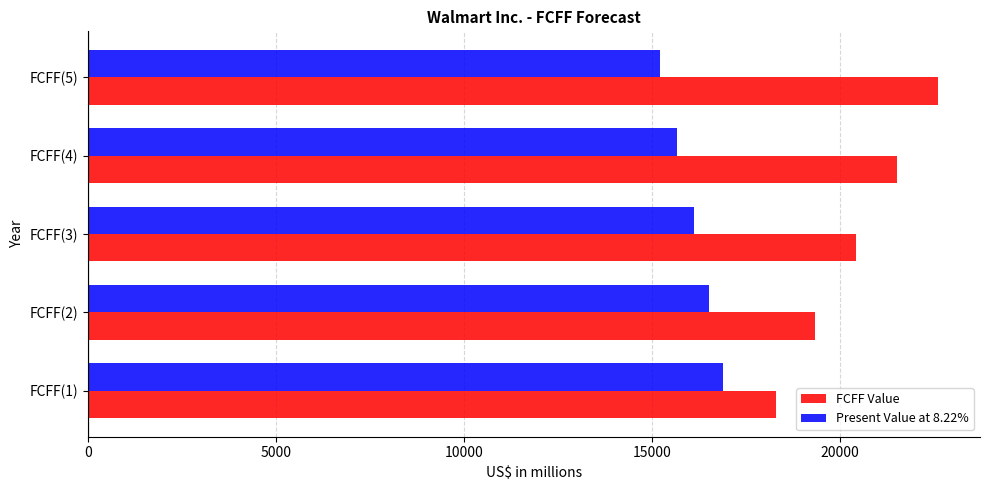

List the series in order of their peak value, lowest first.

Present Value at 8.22%, FCFF Value